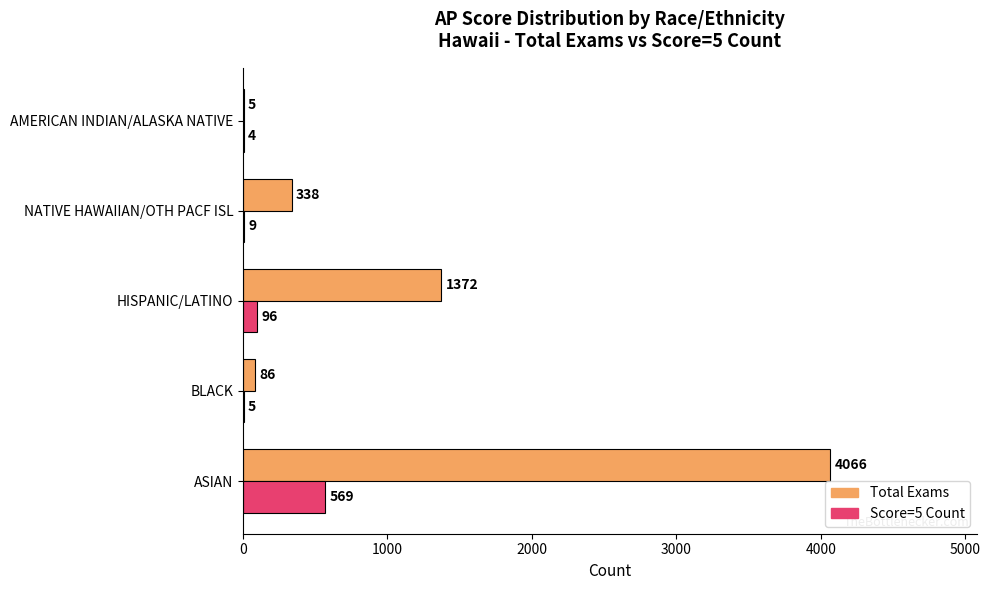

Which series has the largest range (max minus min)?

Total Exams